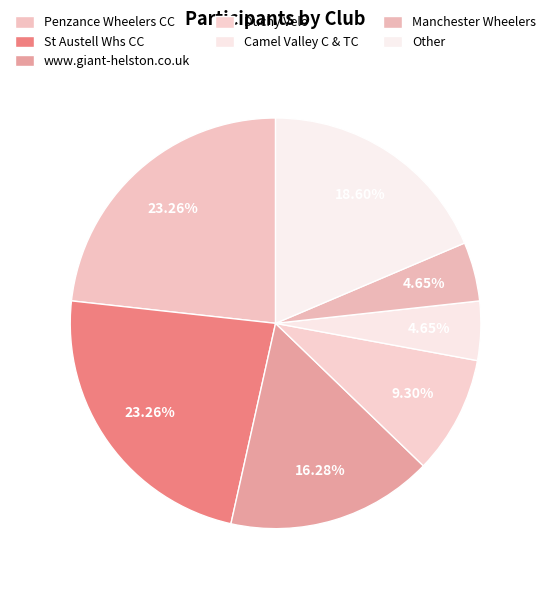

Is there a majority slice in this chart?

No